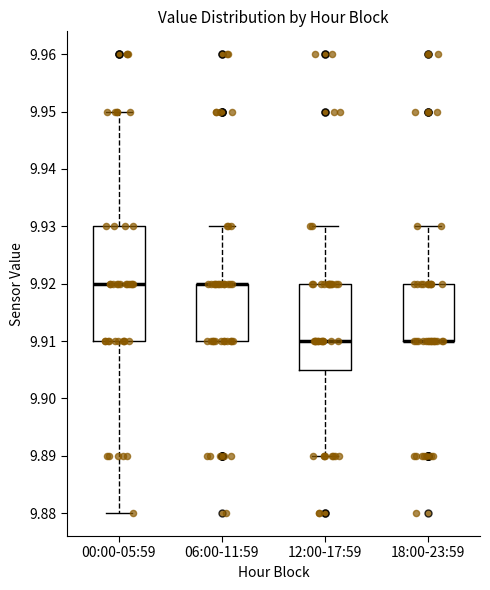

Where does the upper whisker of the box for 00:00-05:59 end on the y-axis? The values are not printed on the chart, so give them approximately, as read against the axis.

9.950